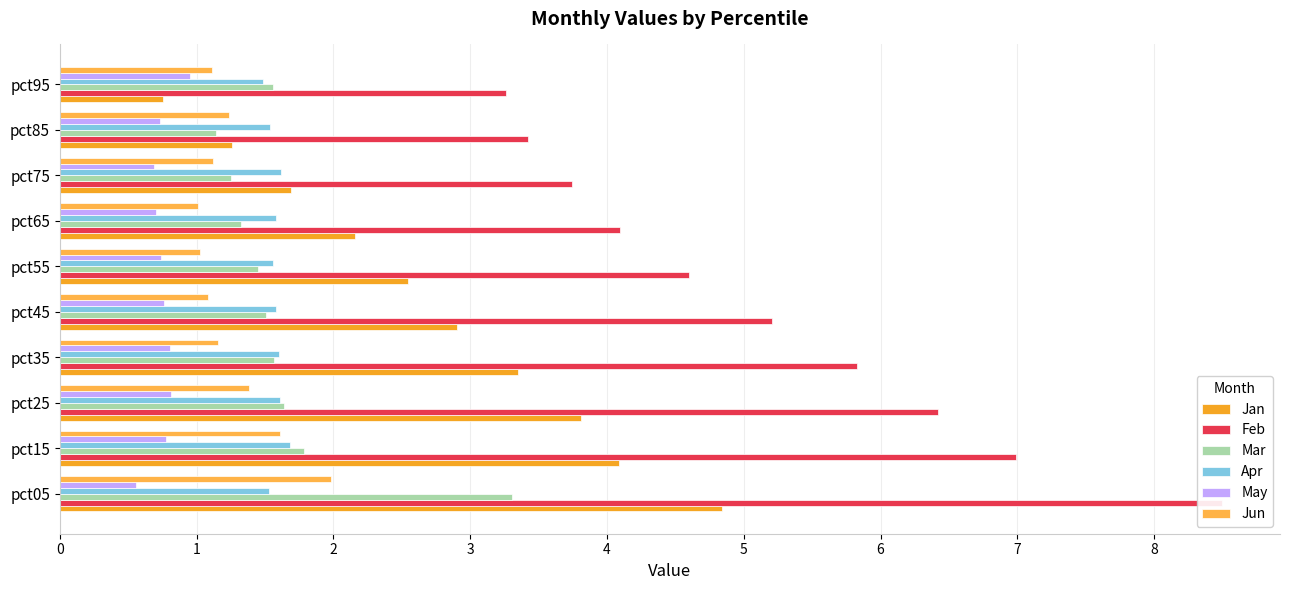

What is the difference between the maximum and minimum values in the Apr series?

0.2